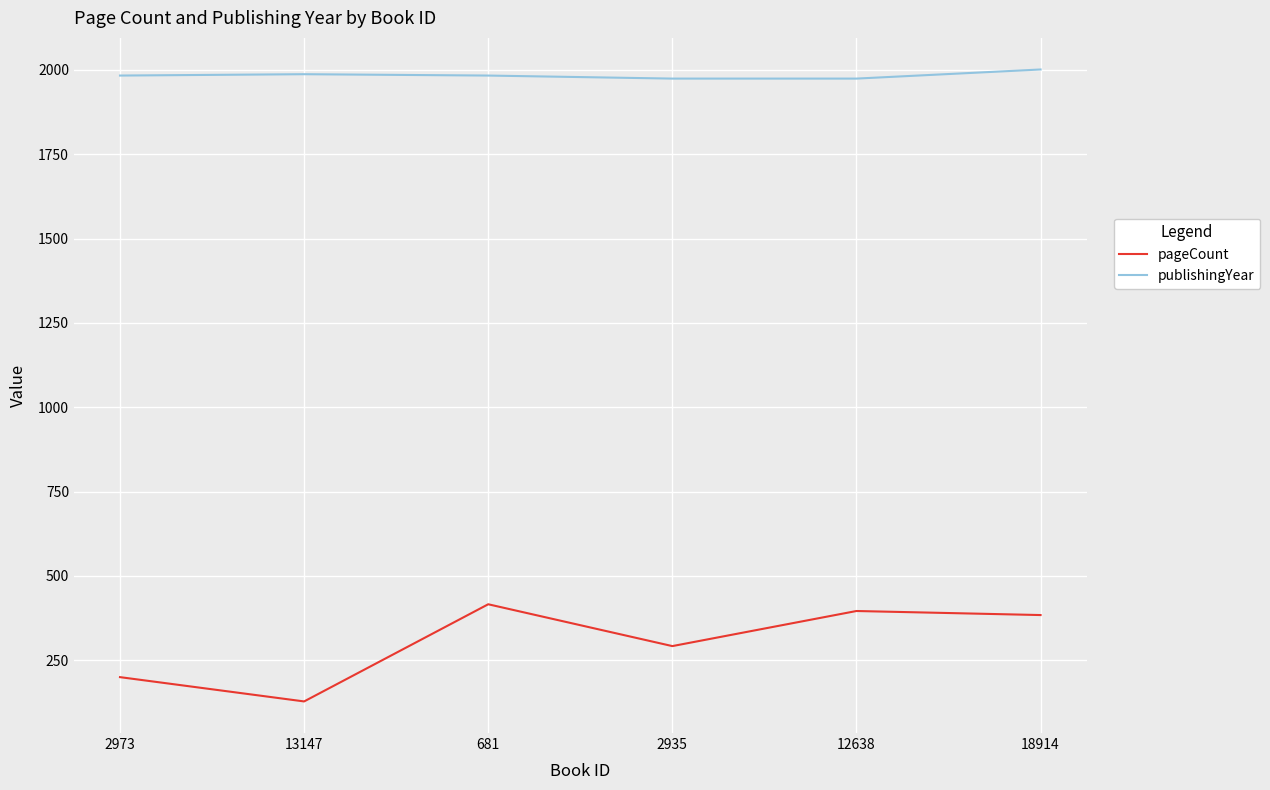

Does the chart display data point markers on the line(s)?

No